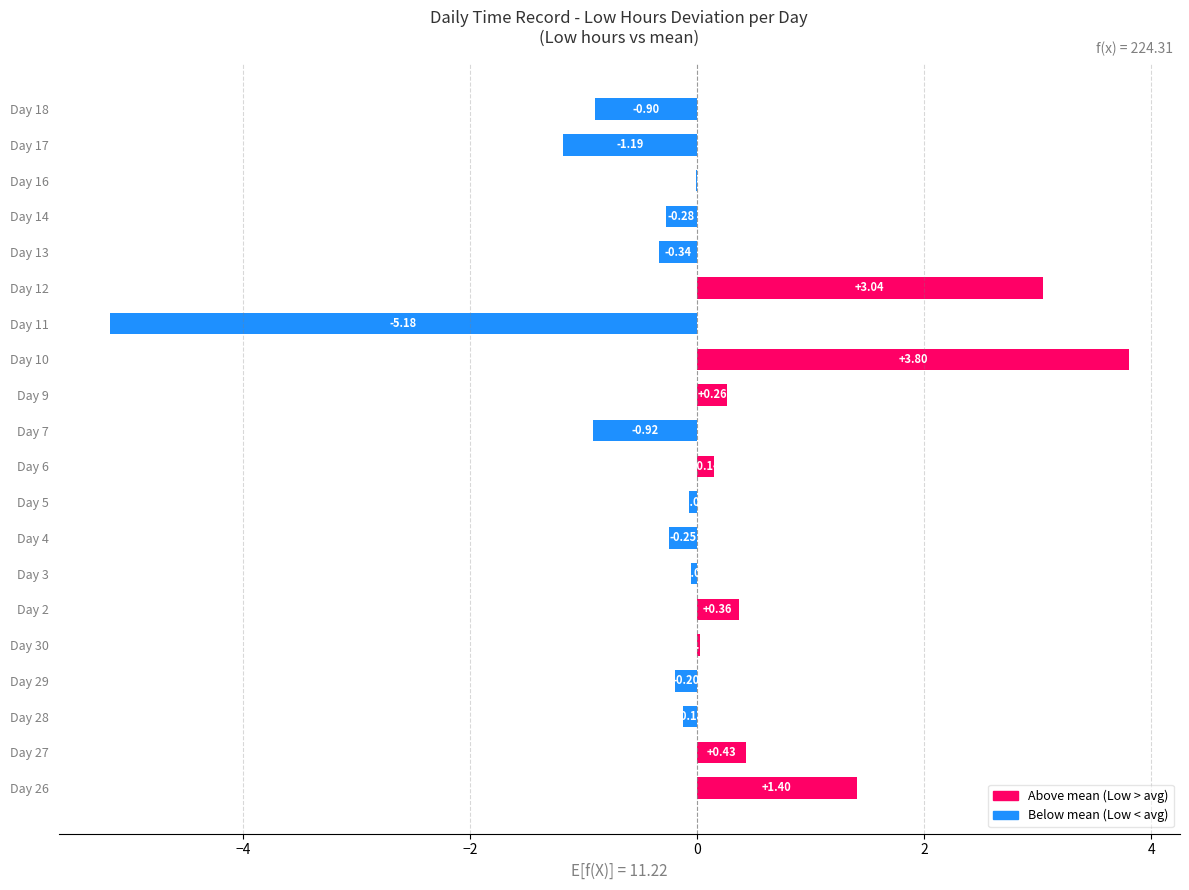

Between Day 28 and Day 9, which is larger?

Day 9